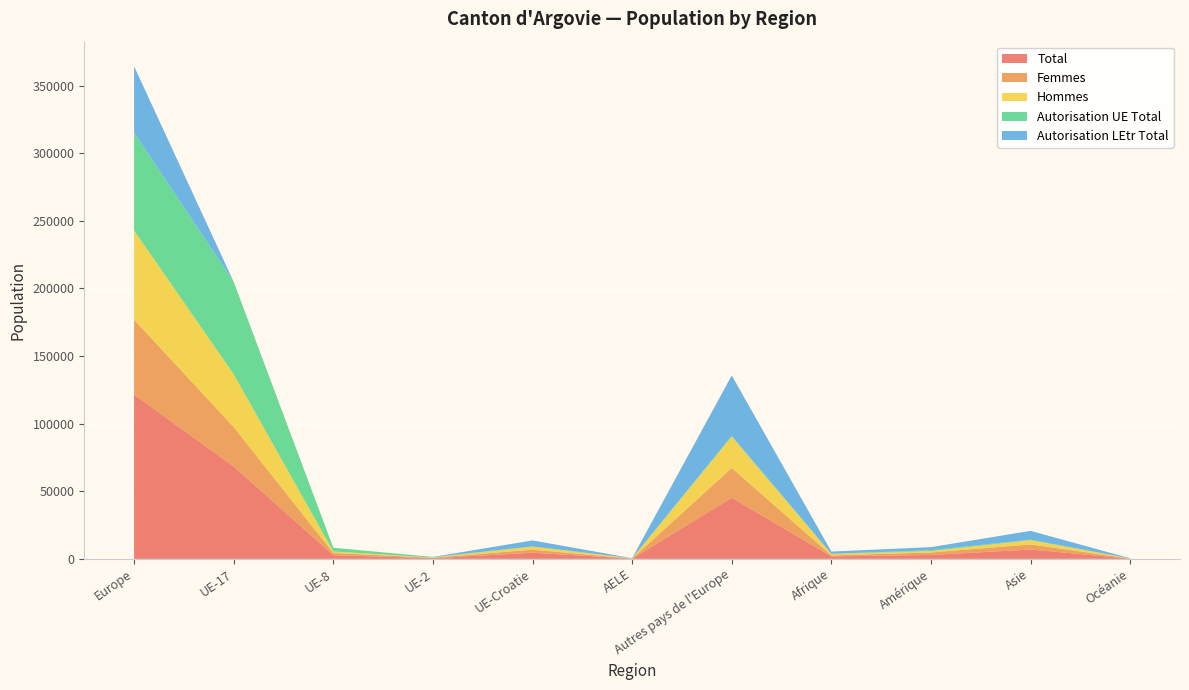

Reading right to left, list all the values displayed in this chart.

Total: 132	6903	2885	1804	45219	167	4544	478	2734	68284	121426
Femmes: 50	3743	1829	776	22016	66	2257	329	1598	29213	55479
Hommes: 82	3160	1056	1028	23203	101	2287	149	1136	39071	65947
Autorisation UE Total: 25	380	644	112	583	167	83	478	2734	68284	72329
Autorisation LEtr Total: 107	6523	2241	1692	44636	0	4461	0	0	0	49097